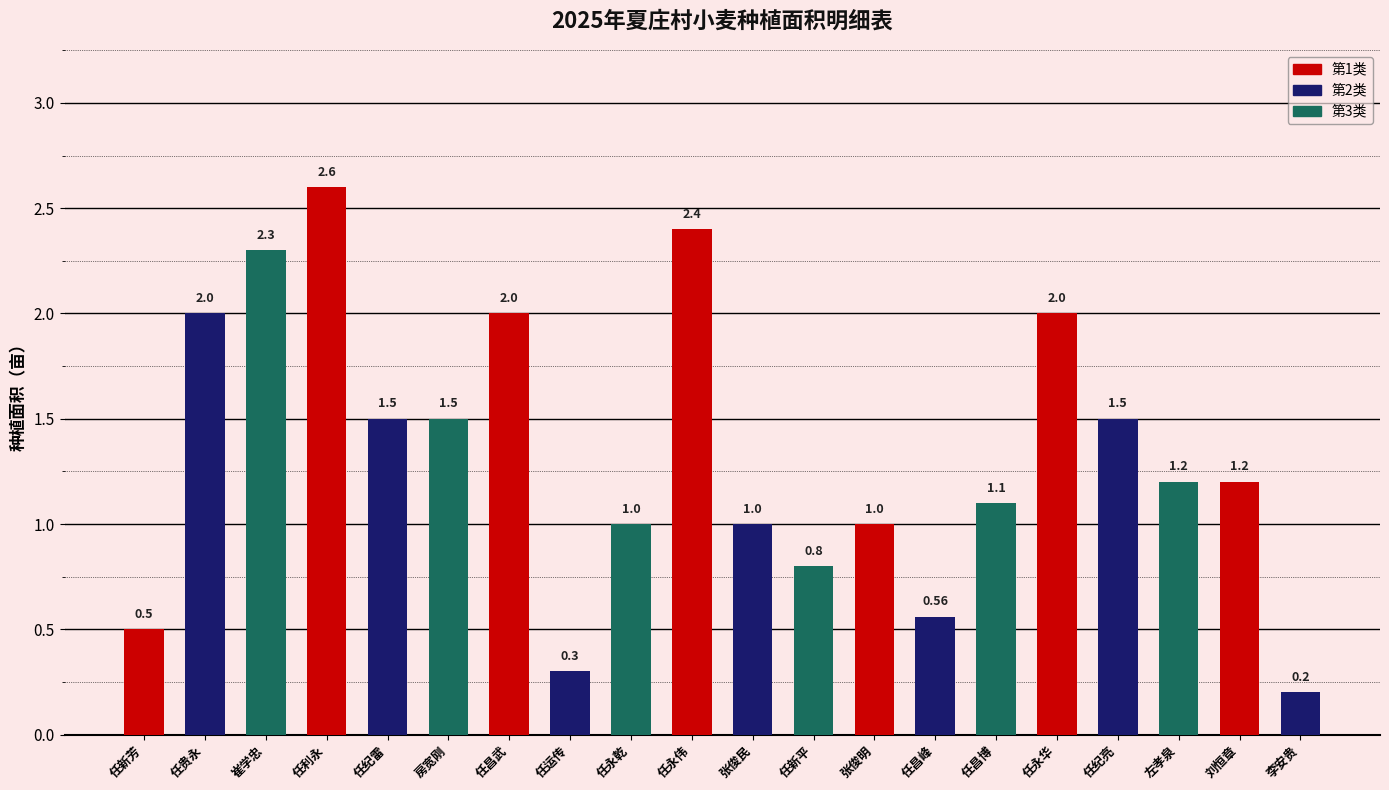

Is it true that the value at 张俊明 is 1.0?

True